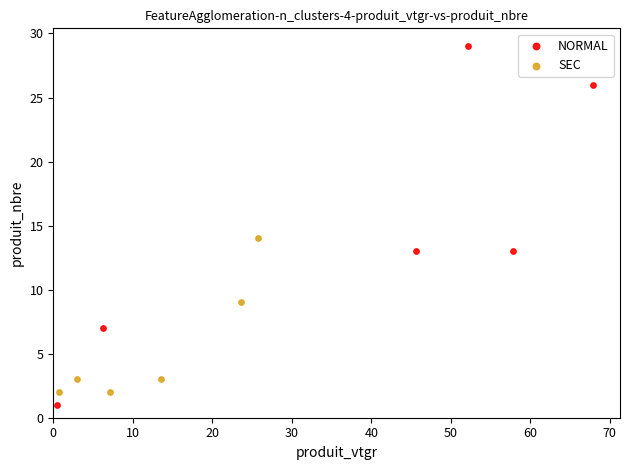

Which series has the widest spread of Y values?

NORMAL